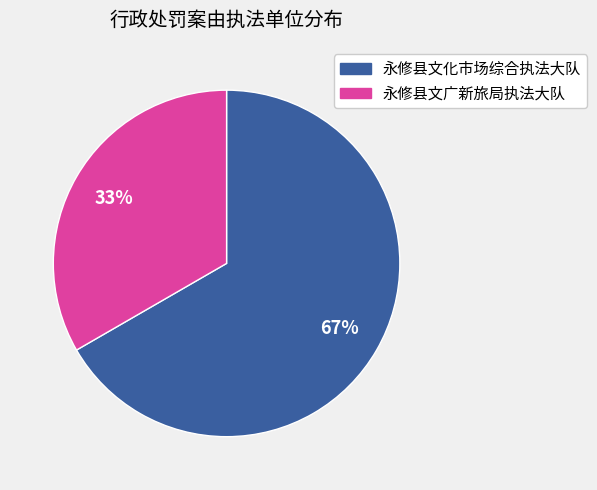

To the nearest percent, what is the combined percentage of 永修县文化市场综合执法大队 and 永修县文广新旅局执法大队?

100%